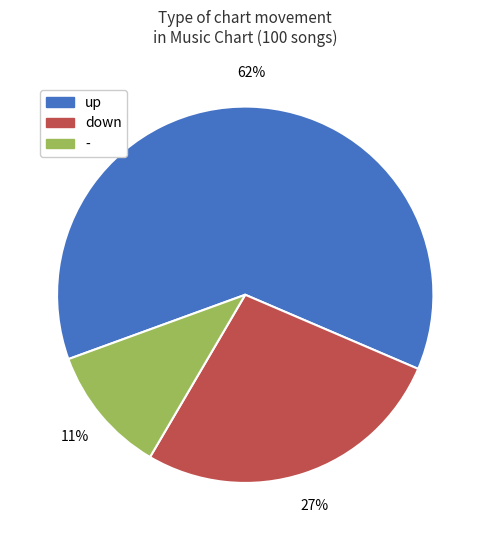

What is the smallest slice in the pie chart?

-